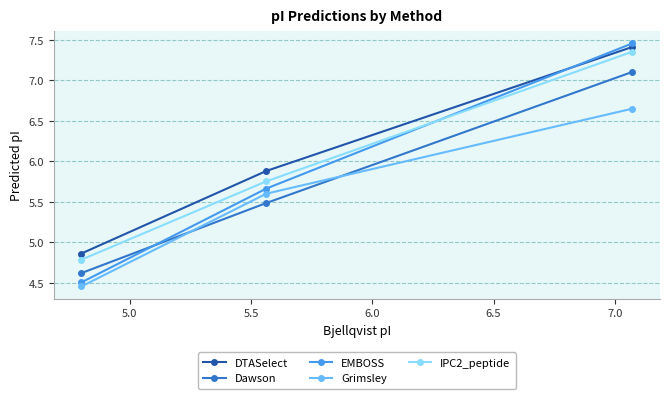

What is the maximum value shown in the chart?

7.5